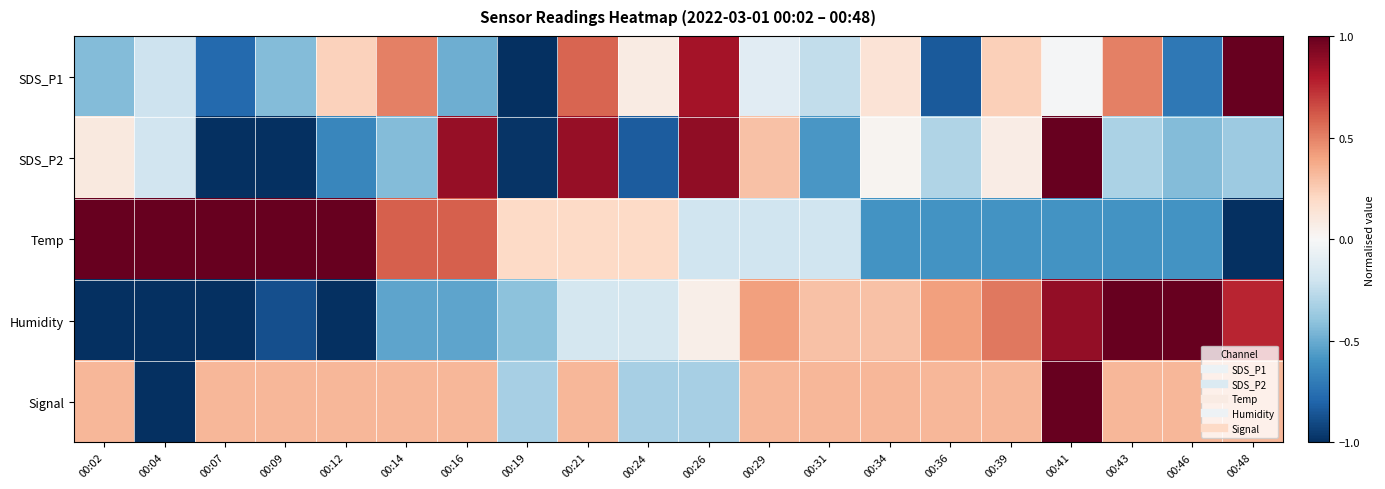

Reading left to right, extract all data points from this chart.

SDS_P1: 00:02=-0.4	00:04=-0.2	00:07=-0.8	00:09=-0.4	00:12=0.2	00:14=0.5	00:16=-0.5	00:19=-1.0	00:21=0.6	00:24=0.1	00:26=0.8	00:29=-0.1	00:31=-0.2	00:34=0.1	00:36=-0.8	00:39=0.2	00:41=-0.0	00:43=0.5	00:46=-0.7	00:48=1.0
SDS_P2: 00:02=0.1	00:04=-0.2	00:07=-1.0	00:09=-1.0	00:12=-0.7	00:14=-0.4	00:16=0.9	00:19=-1.0	00:21=0.9	00:24=-0.8	00:26=0.9	00:29=0.3	00:31=-0.6	00:34=0.0	00:36=-0.3	00:39=0.1	00:41=1.0	00:43=-0.3	00:46=-0.4	00:48=-0.4
Temp: 00:02=1.0	00:04=1.0	00:07=1.0	00:09=1.0	00:12=1.0	00:14=0.6	00:16=0.6	00:19=0.2	00:21=0.2	00:24=0.2	00:26=-0.2	00:29=-0.2	00:31=-0.2	00:34=-0.6	00:36=-0.6	00:39=-0.6	00:41=-0.6	00:43=-0.6	00:46=-0.6	00:48=-1.0
Humidity: 00:02=-1.0	00:04=-1.0	00:07=-1.0	00:09=-0.9	00:12=-1.0	00:14=-0.5	00:16=-0.5	00:19=-0.4	00:21=-0.2	00:24=-0.2	00:26=0.1	00:29=0.4	00:31=0.3	00:34=0.3	00:36=0.4	00:39=0.5	00:41=0.9	00:43=1.0	00:46=1.0	00:48=0.8
Signal: 00:02=0.3	00:04=-1.0	00:07=0.3	00:09=0.3	00:12=0.3	00:14=0.3	00:16=0.3	00:19=-0.3	00:21=0.3	00:24=-0.3	00:26=-0.3	00:29=0.3	00:31=0.3	00:34=0.3	00:36=0.3	00:39=0.3	00:41=1.0	00:43=0.3	00:46=0.3	00:48=0.3